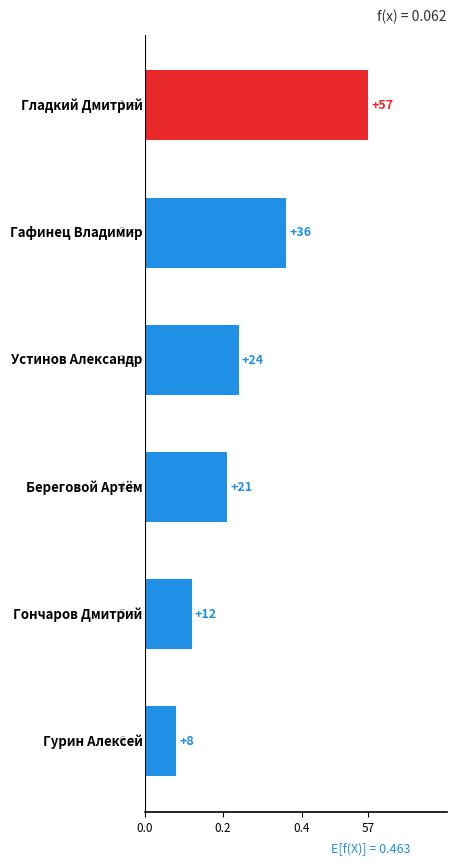

Does the chart contain any negative values?

No